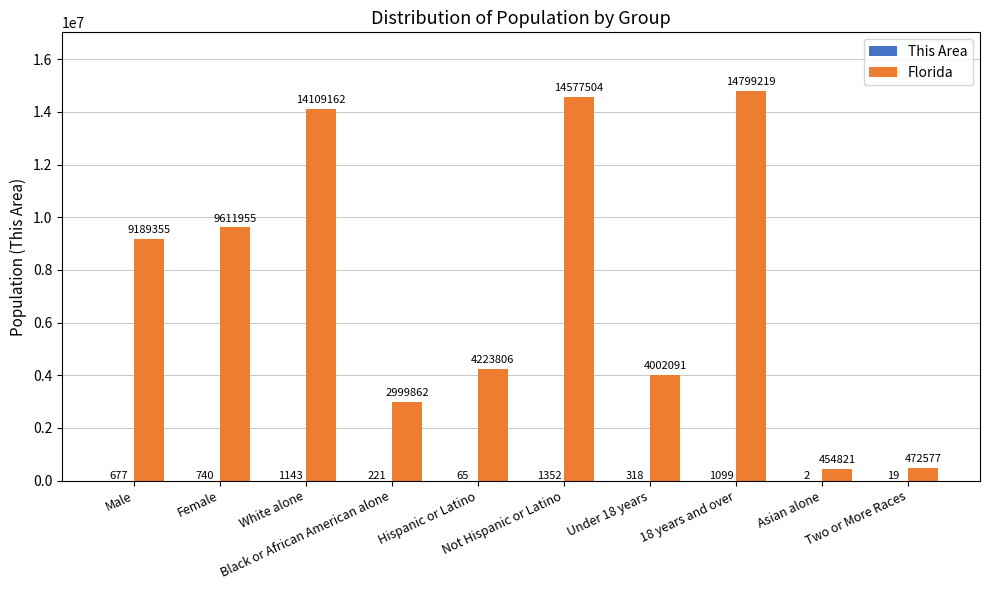

What is the sum of all Florida values?

74440352